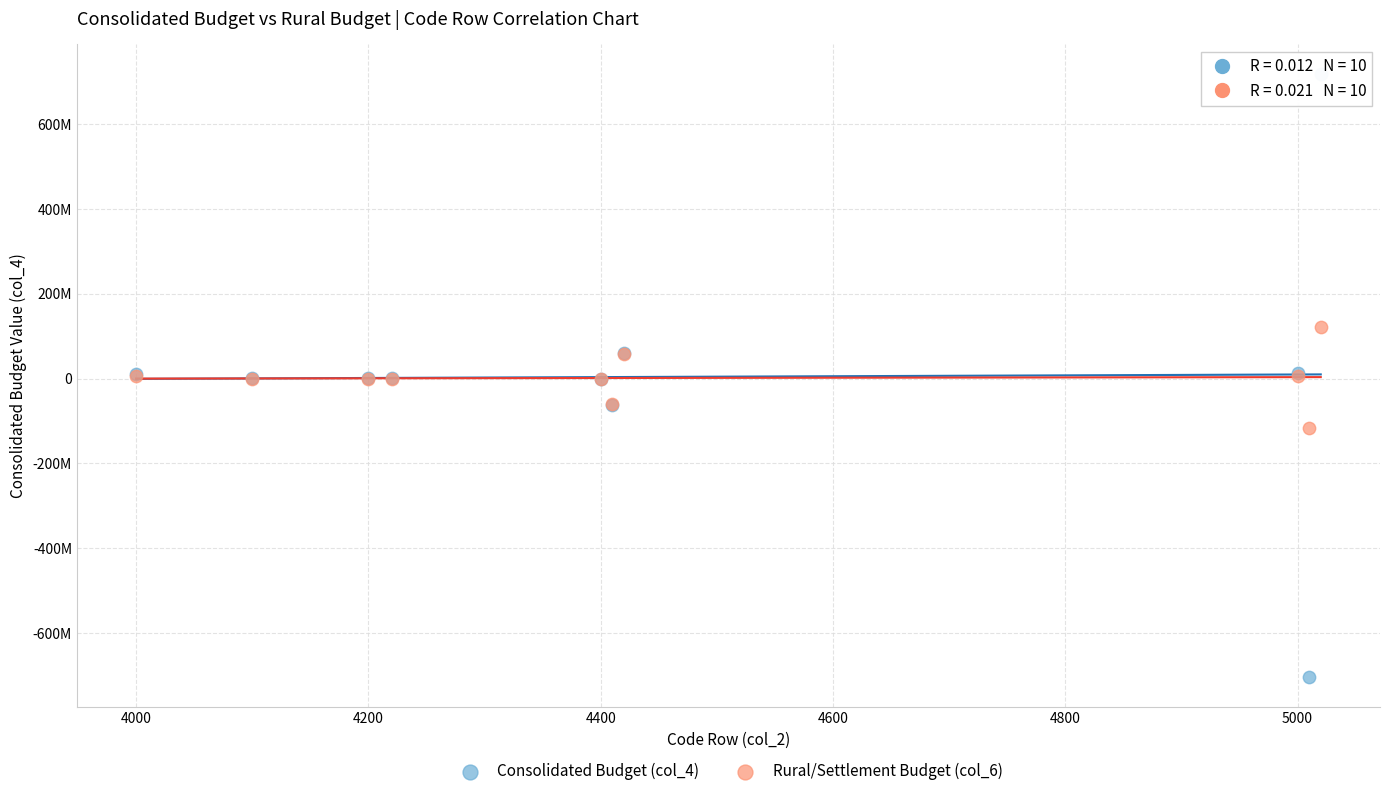

What are all the series names shown in the legend?

Consolidated Budget (col_4), Rural/Settlement Budget (col_6)